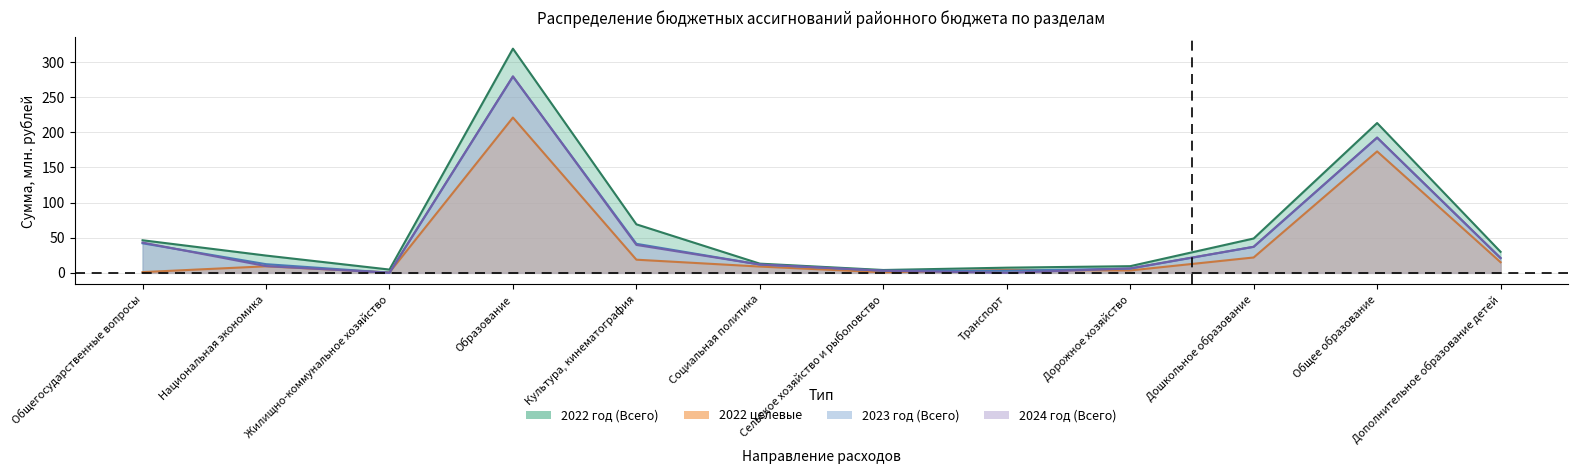

Which category has the lowest value in the 2023 год (Всего) series?

Жилищно-коммунальное хозяйство